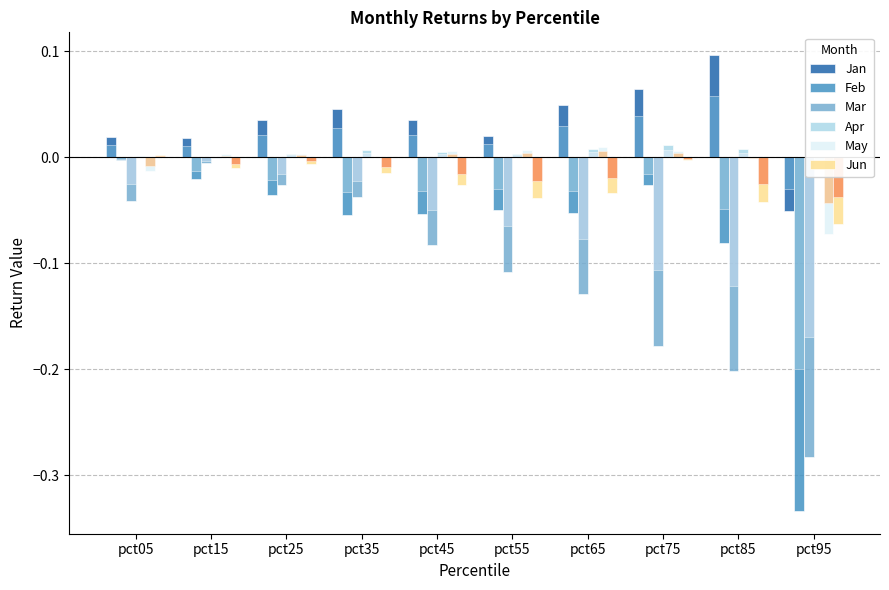

Where does the May series first go above 0?

pct15